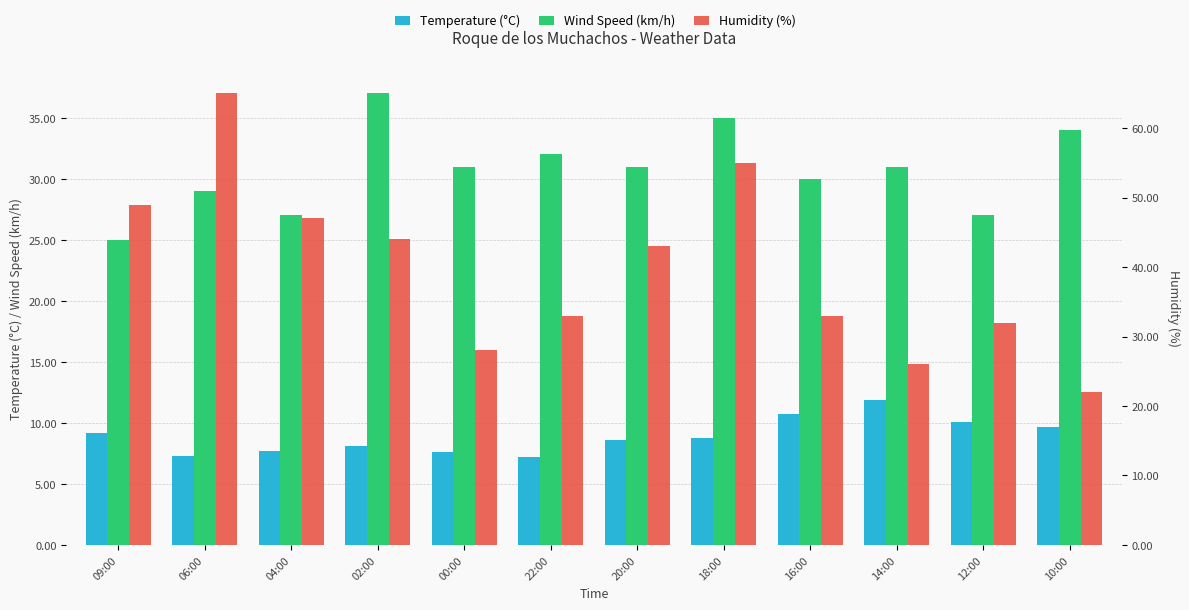

Rank the series by their average value, from highest to lowest.

Humidity (%), Wind Speed (km/h), Temperature (°C)